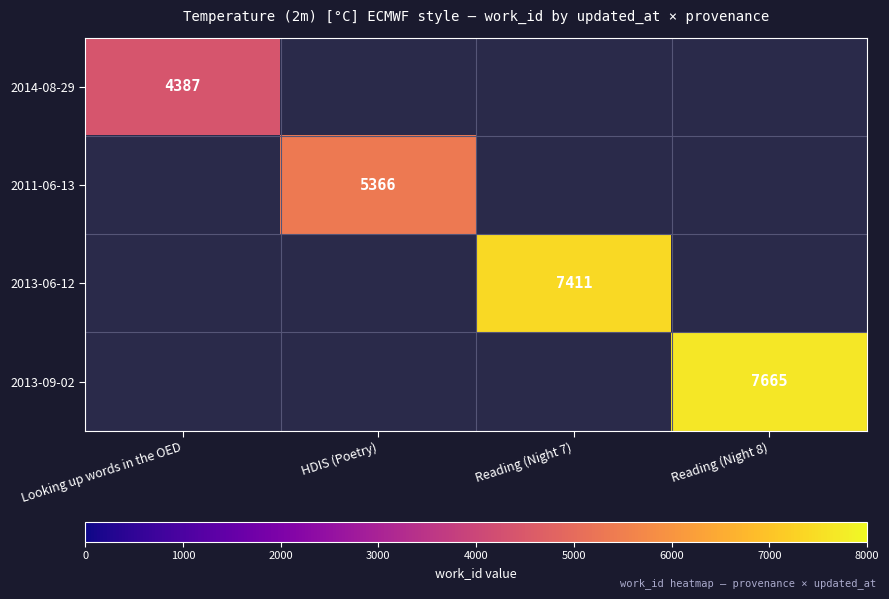

The 2014-08-29 series shows 6664.8 at Looking up words in the OED. True or false?

False